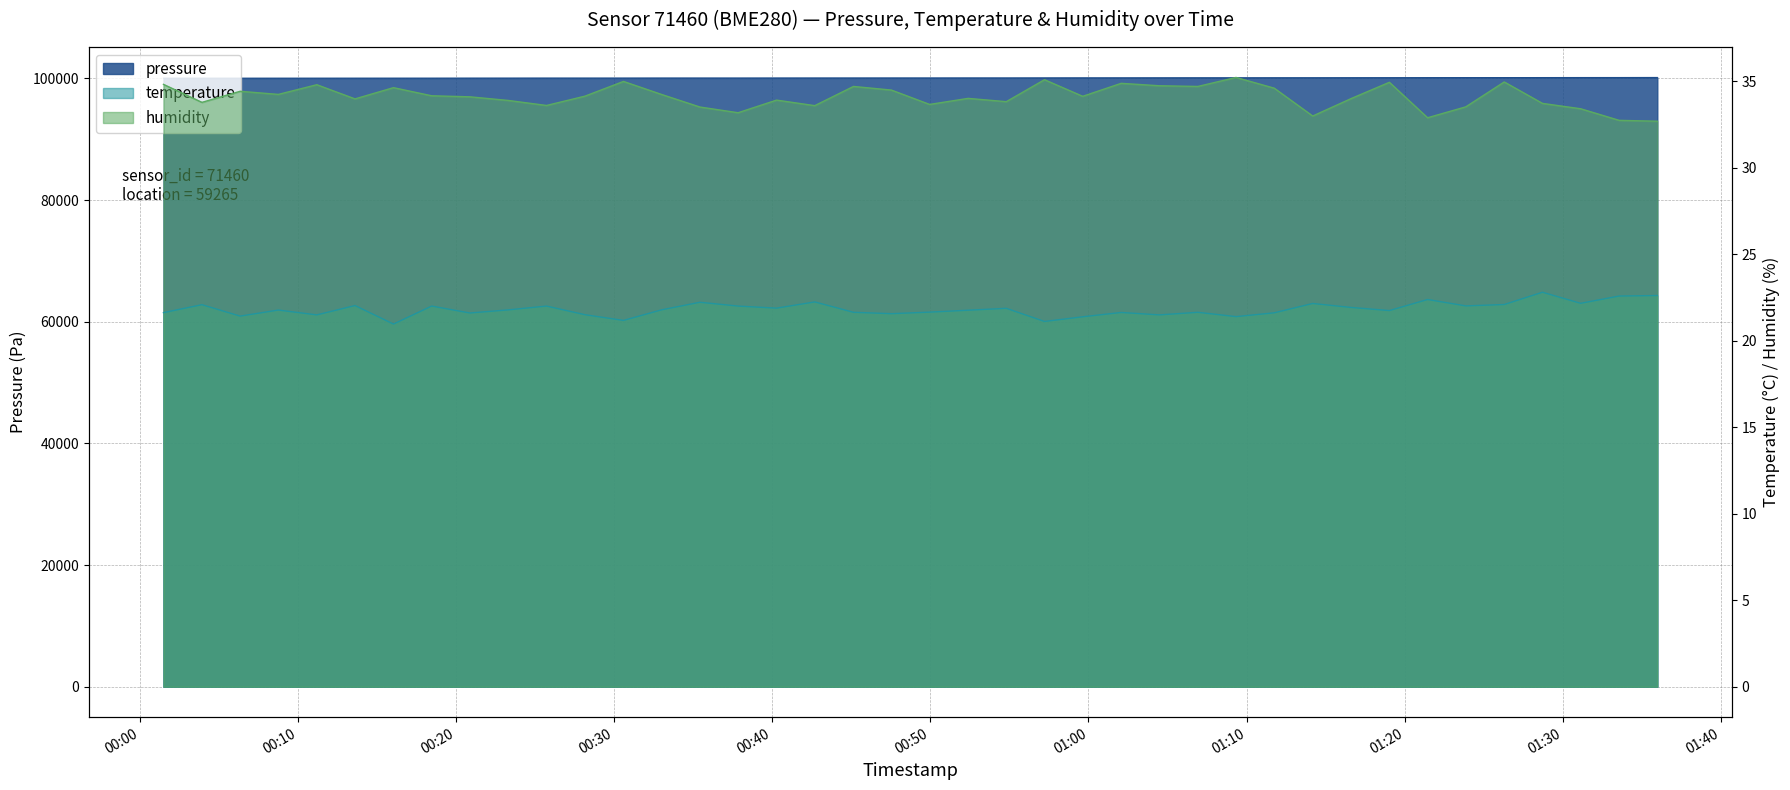

Does the chart display data point markers on the line(s)?

No